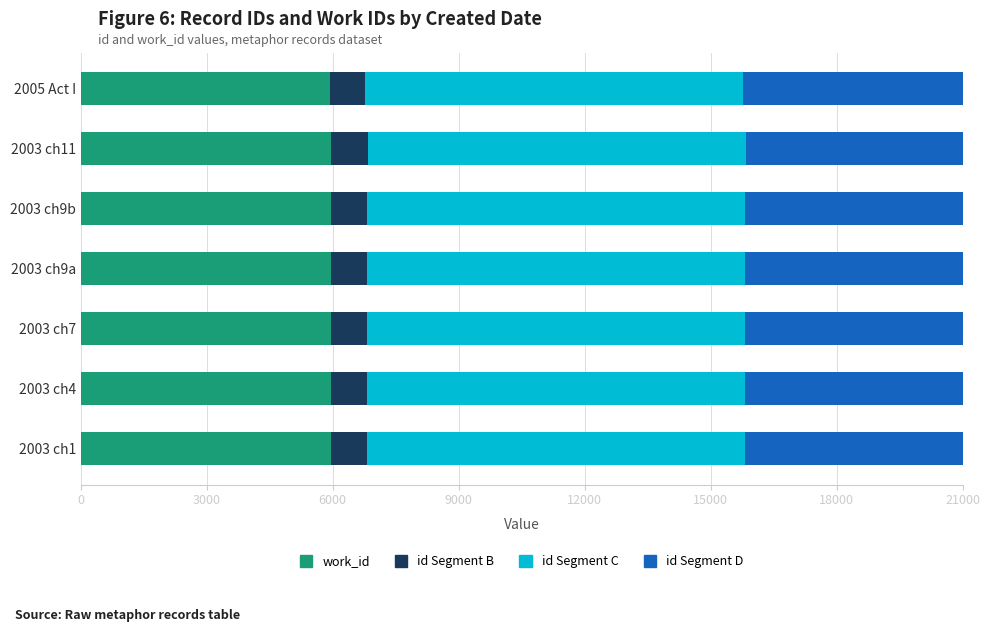

What is the maximum value for work_id?

5960